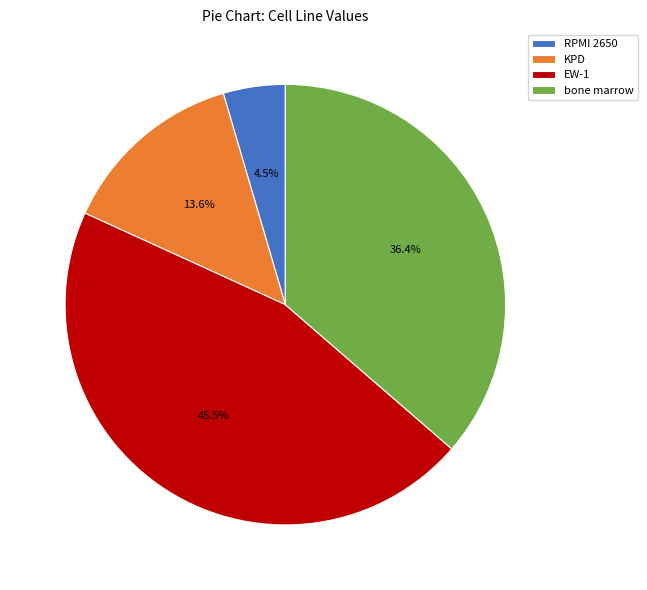

Rank the categories by value from lowest to highest.

RPMI 2650, KPD, bone marrow, EW-1